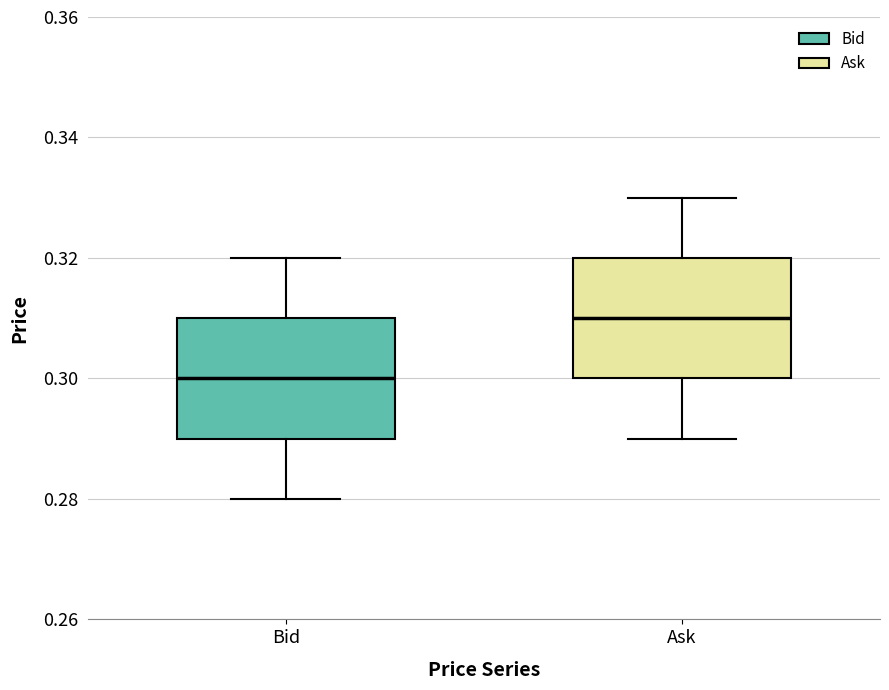

Reading left to right, read every box against the y-axis: the position of its median line, the range the box covers, and the ends of its whiskers. The values are not printed on the chart, so give them approximately, as read against the axis.

Bid: median 0.30, box 0.29 to 0.31, whiskers 0.28 to 0.32
Ask: median 0.31, box 0.30 to 0.32, whiskers 0.29 to 0.33